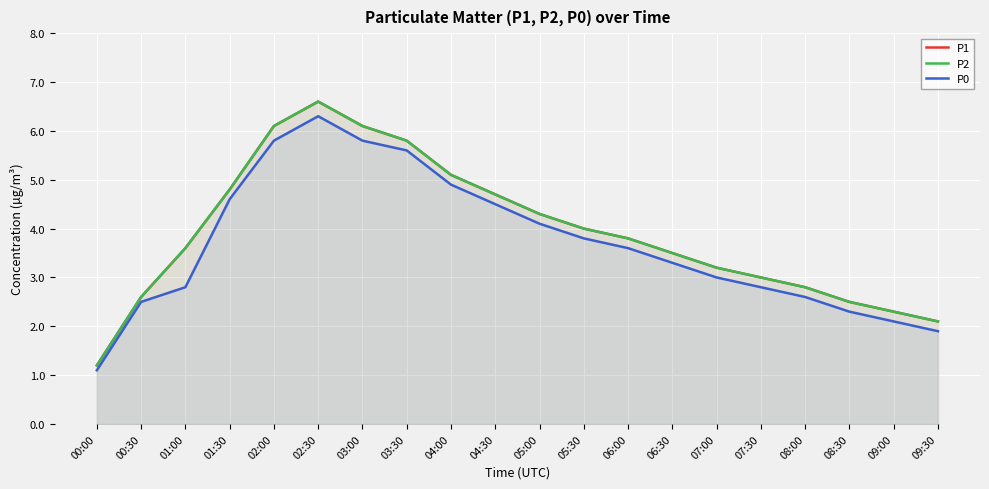

In P0, how many points are higher than both neighbors (excluding endpoints)?

1